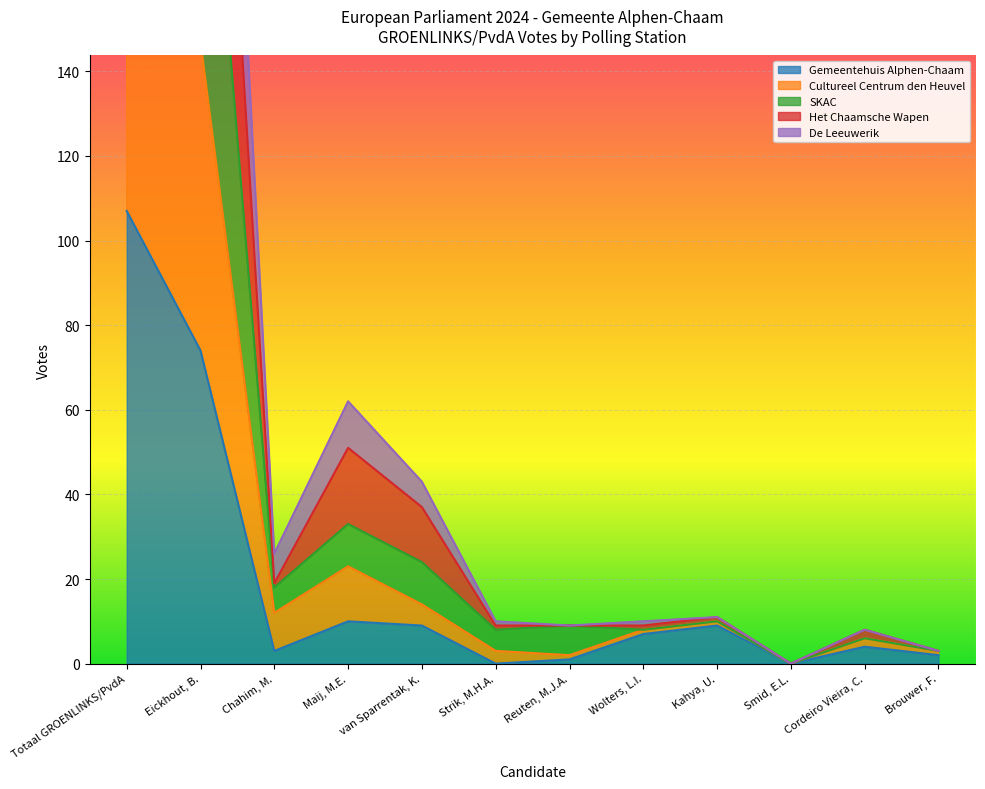

What position from the left is Strik, M.H.A.?

6